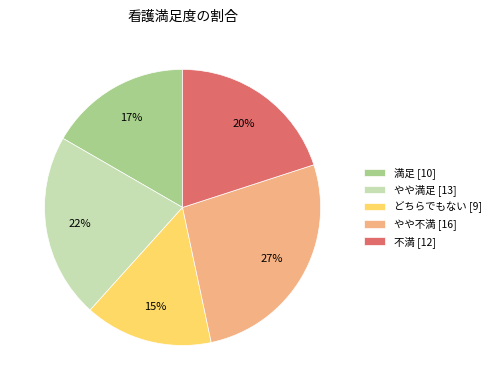

To the nearest percent, what is the difference between the largest and smallest slice percentages?

12%